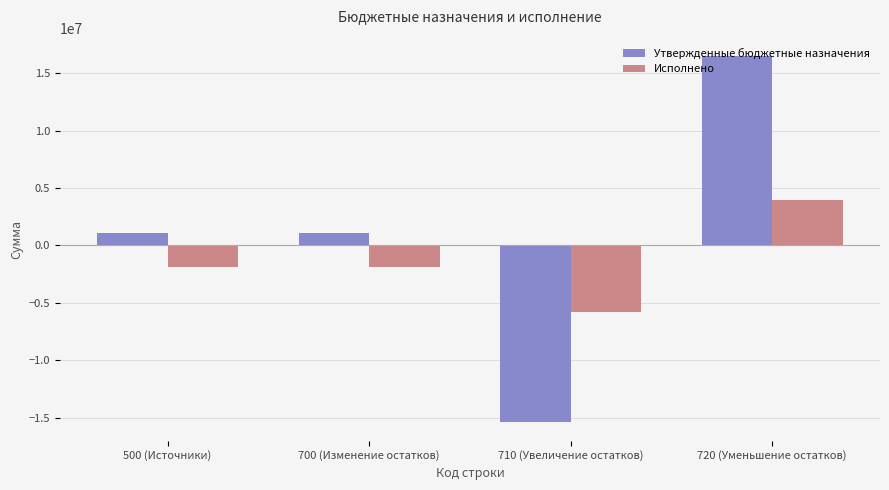

Rank the series at 720 (Уменьшение остатков) from highest to lowest value.

Утвержденные бюджетные назначения, Исполнено